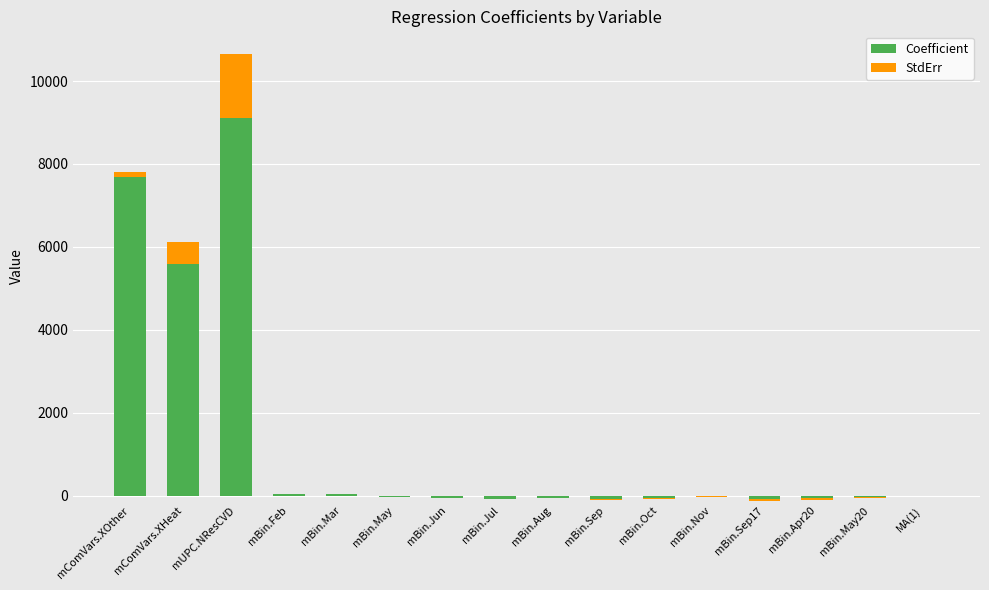

Between mBin.May and mBin.Mar, which is larger?

mBin.Mar